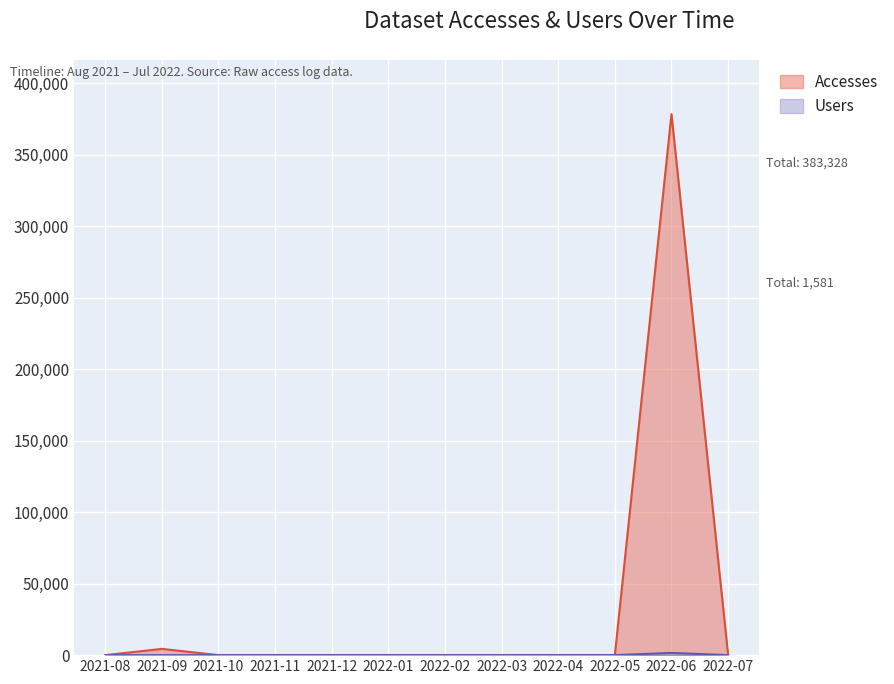

True or false: Users and Accesses cross at least once.

False